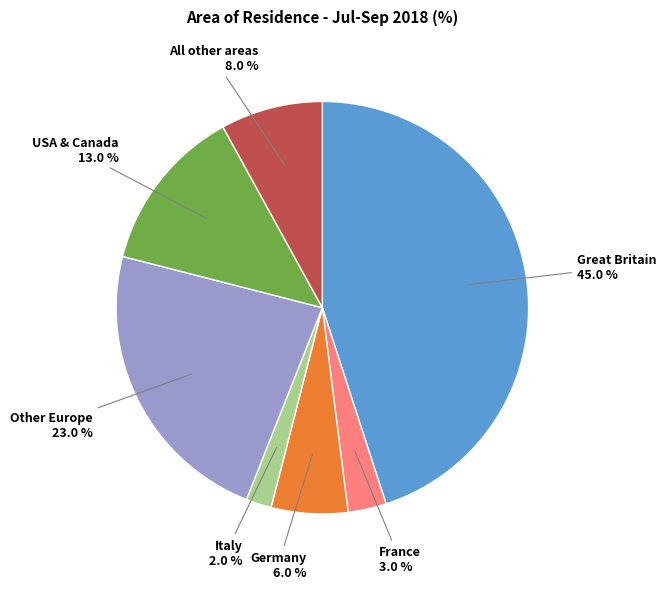

Which slice is the largest?

Great Britain